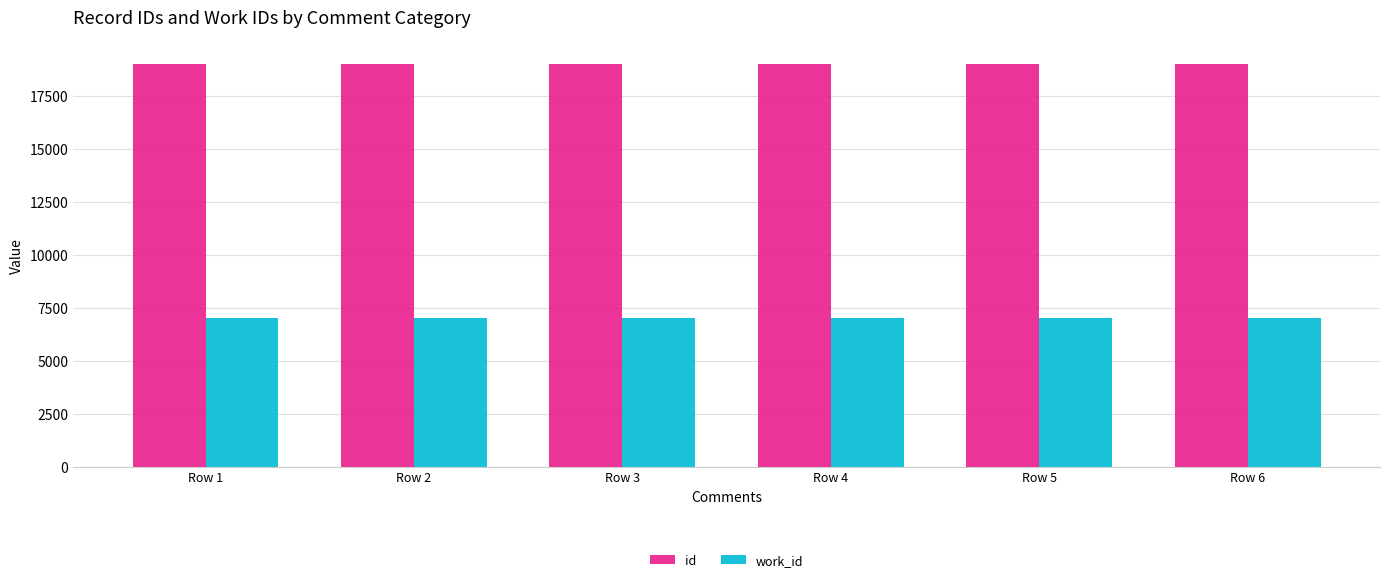

What is the approximate value of id at Row 6?

18993